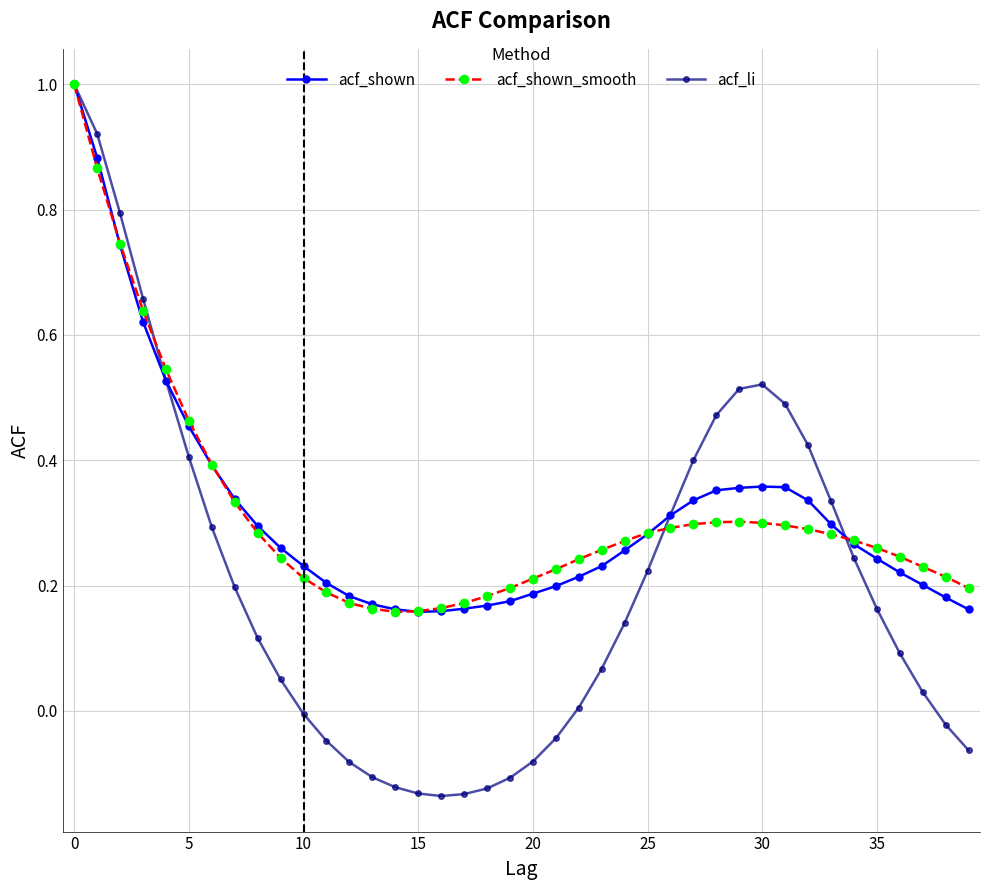

Which series has the largest range (max minus min)?

acf_li